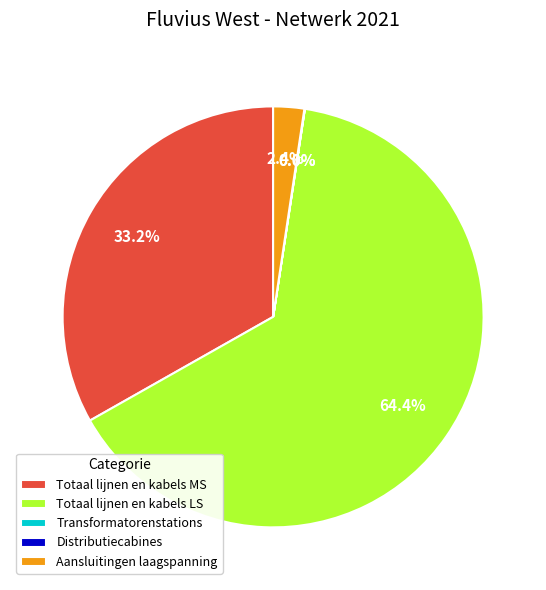

Which has a higher value, Totaal lijnen en kabels LS or Aansluitingen laagspanning?

Totaal lijnen en kabels LS